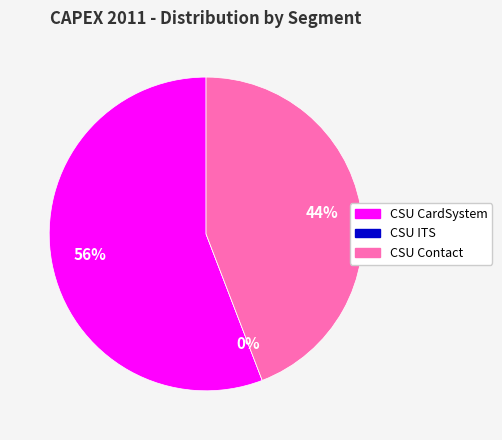

Is there any slice that represents more than half of the pie?

Yes